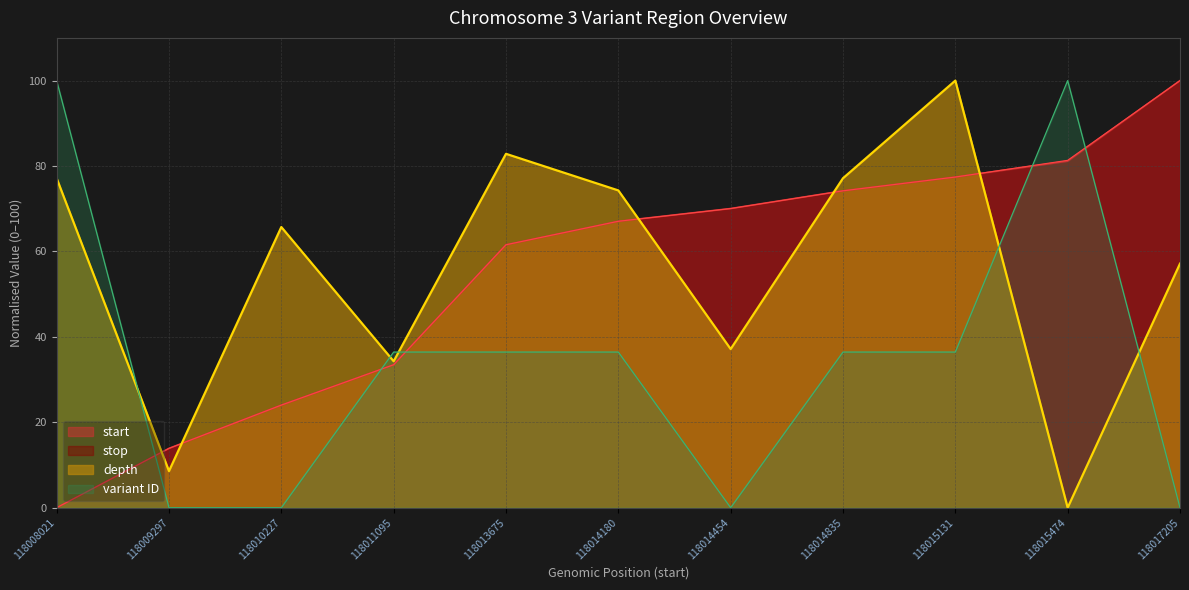

What are all the series names shown in the legend?

start, stop, depth, variant ID